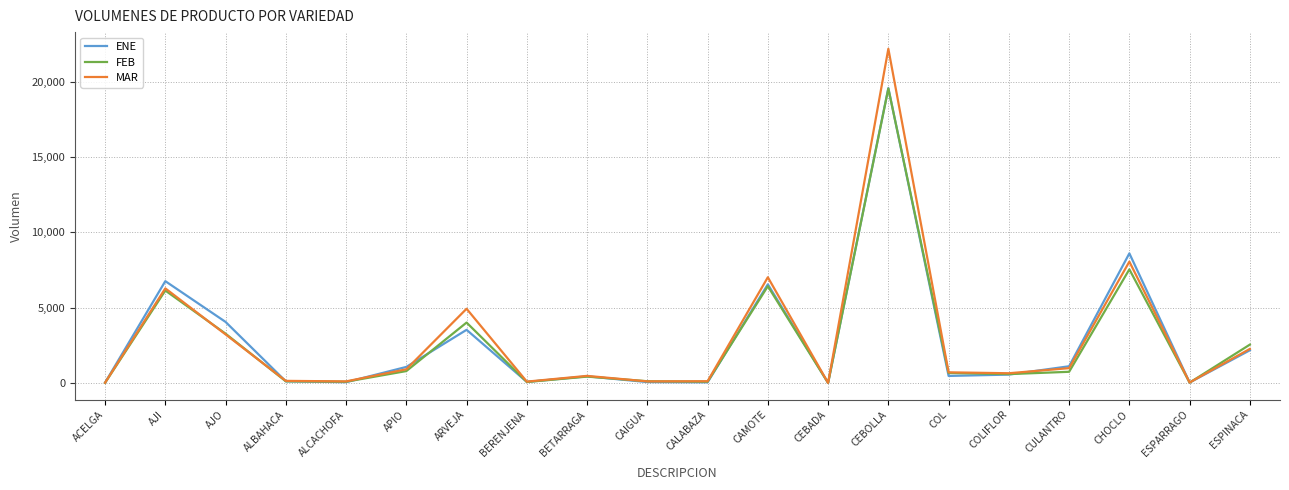

Does the chart have visible grid lines?

Yes